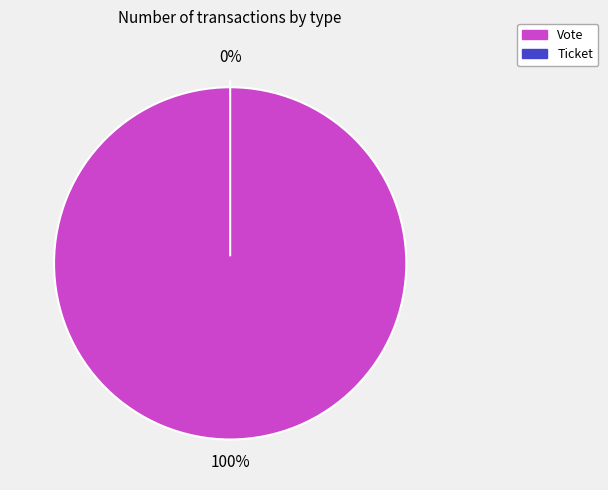

Rank the categories by value from highest to lowest.

Vote, Ticket